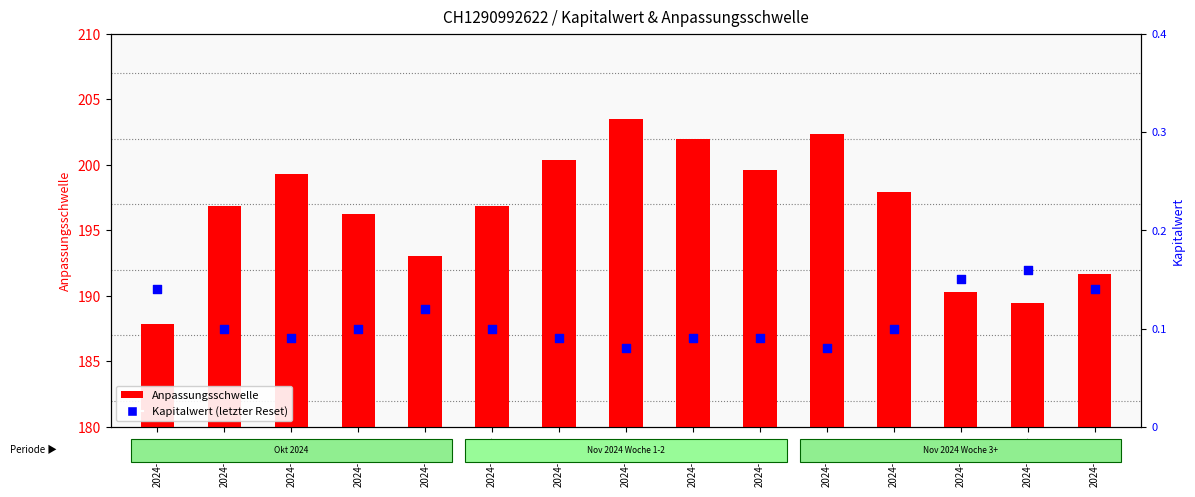

Which series contains the lowest Y value?

Kapitalwert (letzter Reset)